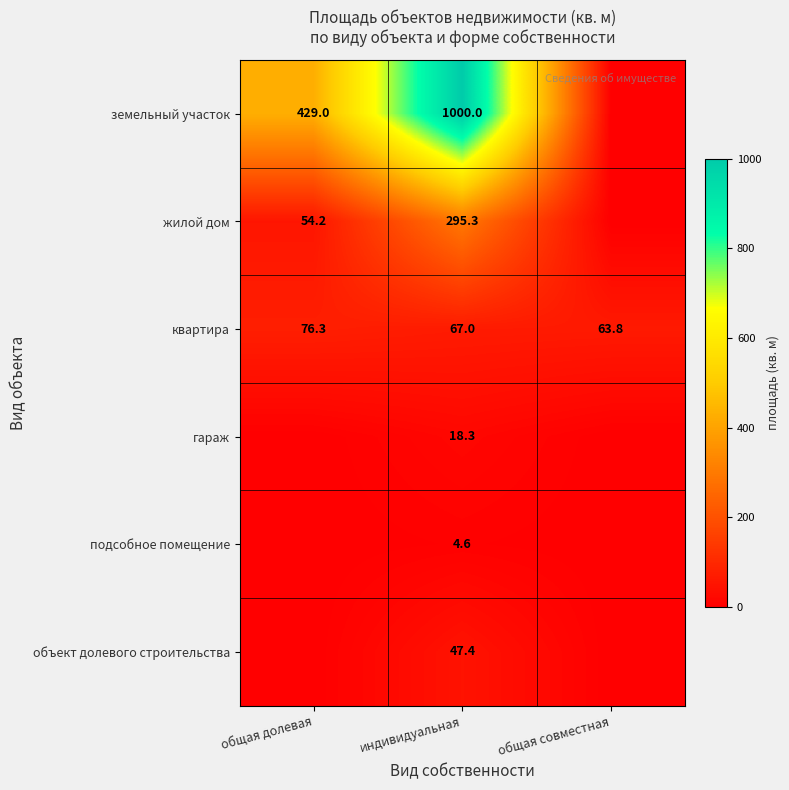

What is the difference between the земельный участок values at общая долевая and индивидуальная?

571.0